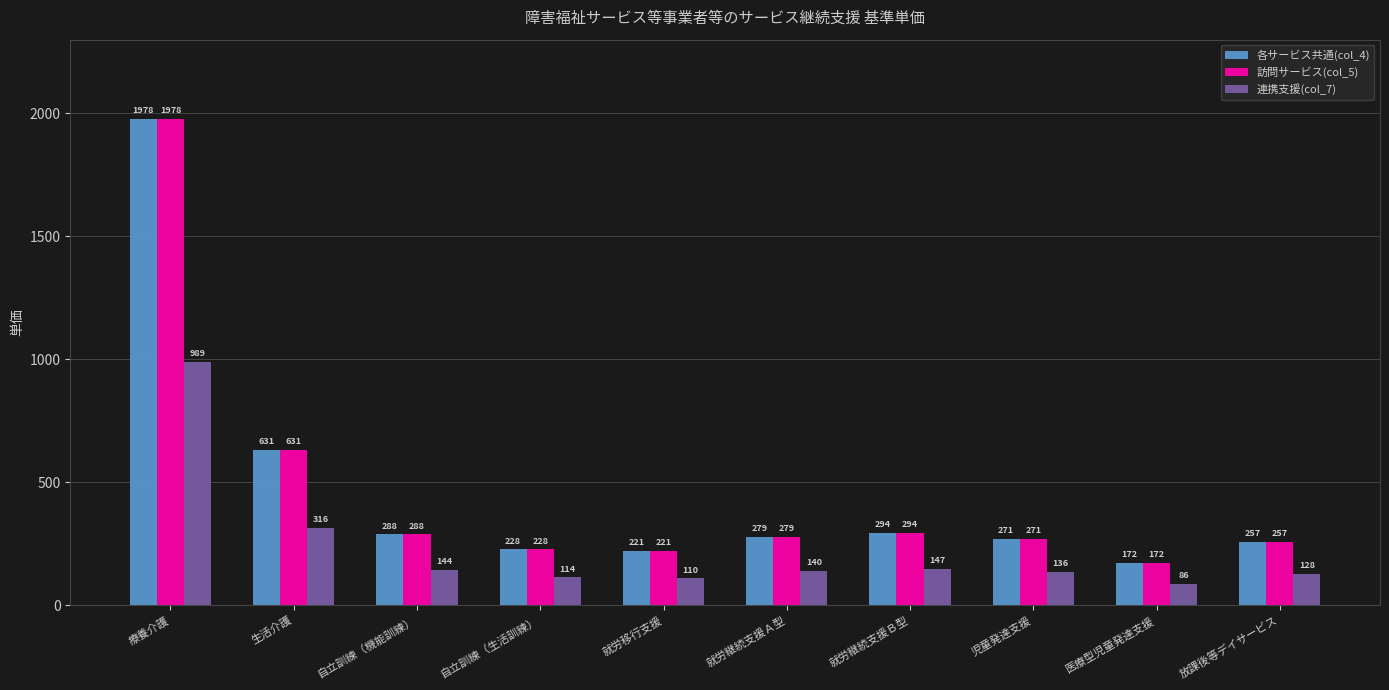

Reading left to right, list all the values displayed in this chart.

各サービス共通(col_4): 療養介護=1978	生活介護=631	自立訓練（機能訓練）=288	自立訓練（生活訓練）=228	就労移行支援=221	就労継続支援Ａ型=279	就労継続支援Ｂ型=294	児童発達支援=271	医療型児童発達支援=172	放課後等デイサービス=257
訪問サービス(col_5): 療養介護=1978	生活介護=631	自立訓練（機能訓練）=288	自立訓練（生活訓練）=228	就労移行支援=221	就労継続支援Ａ型=279	就労継続支援Ｂ型=294	児童発達支援=271	医療型児童発達支援=172	放課後等デイサービス=257
連携支援(col_7): 療養介護=989	生活介護=316	自立訓練（機能訓練）=144	自立訓練（生活訓練）=114	就労移行支援=110	就労継続支援Ａ型=140	就労継続支援Ｂ型=147	児童発達支援=136	医療型児童発達支援=86	放課後等デイサービス=128